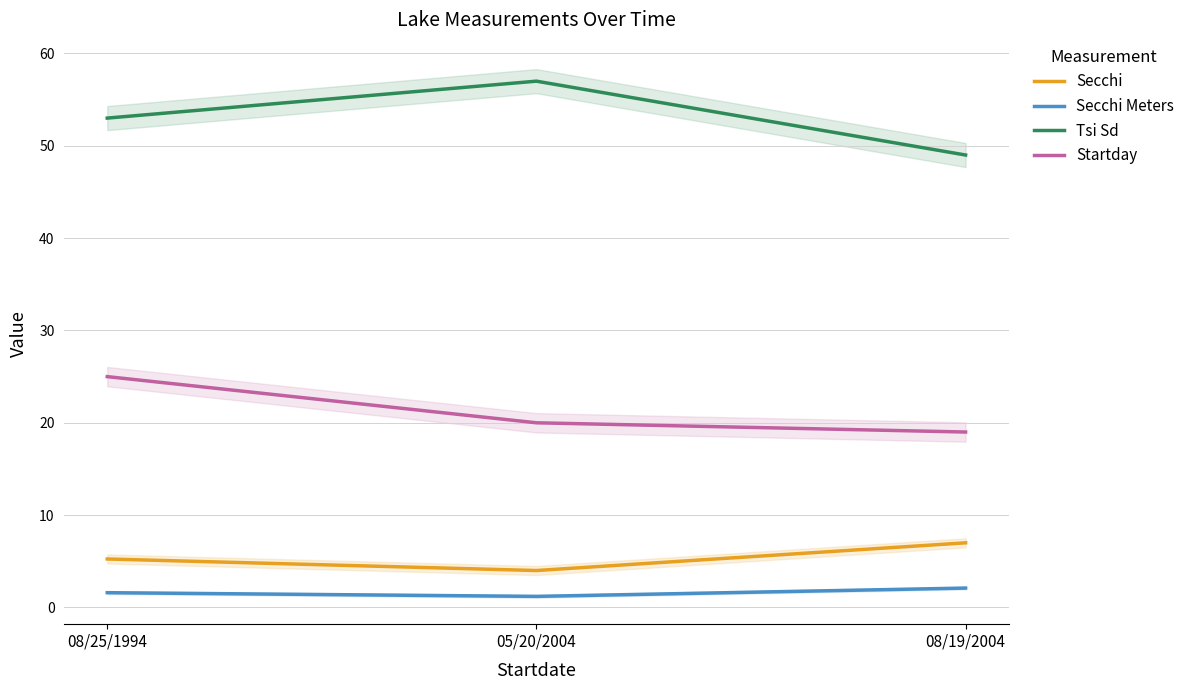

How many data points in Tsi Sd are less than 53?

1